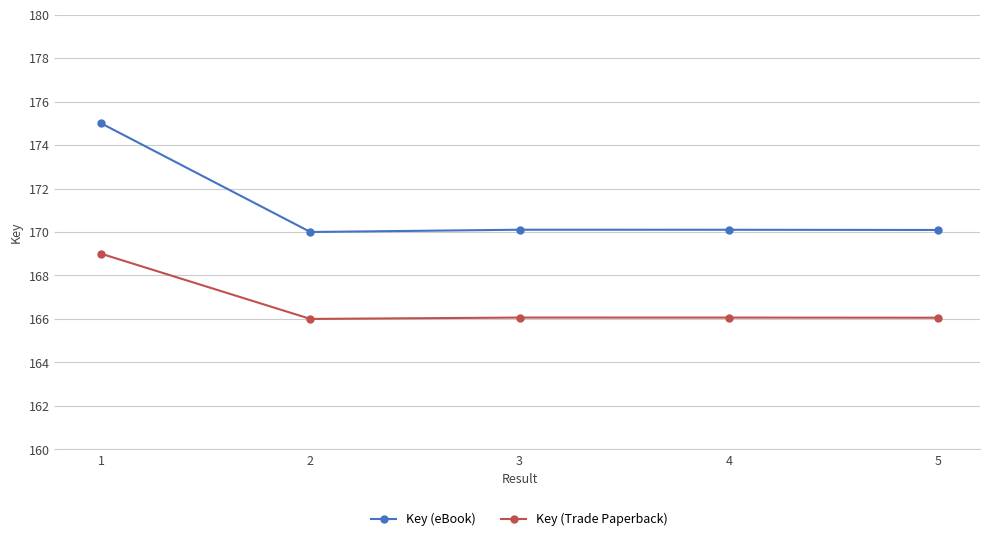

Is it true that Key (Trade Paperback) equals 114.0 at 2?

False